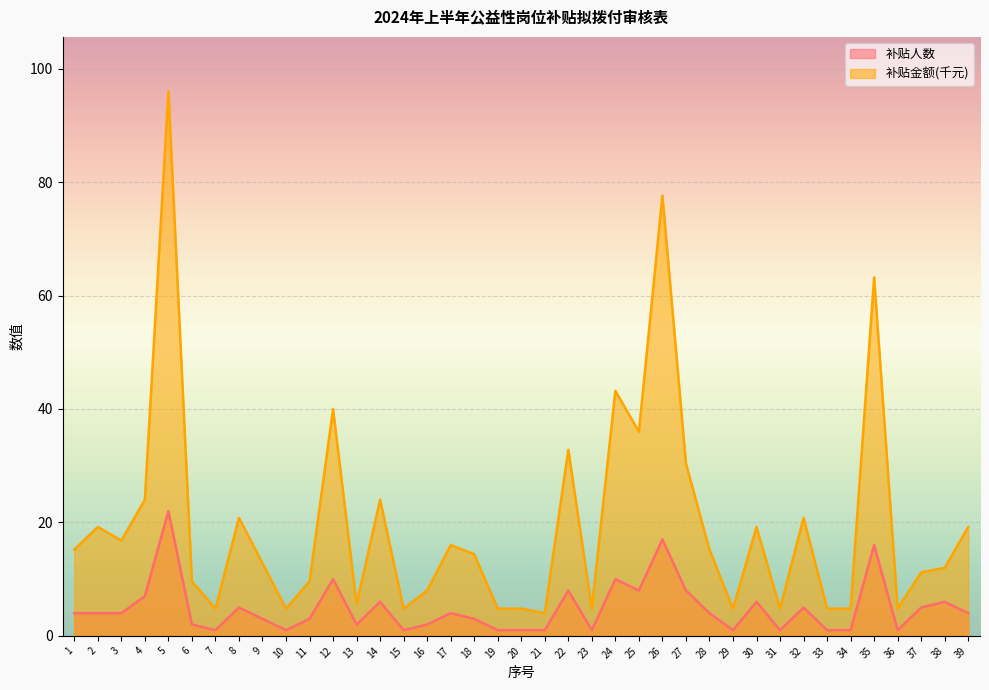

True or false: 补贴金额(千元) and 补贴人数 intersect in this chart.

False